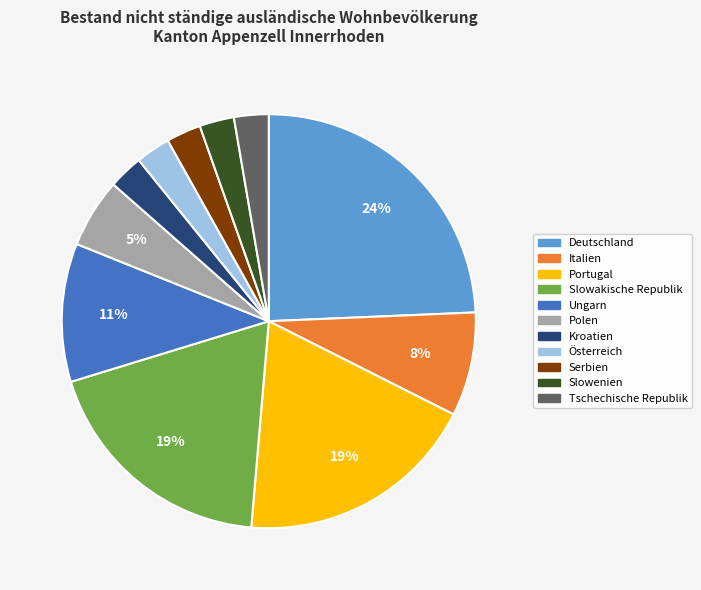

To the nearest percent, what portion does Tschechische Republik represent?

3%